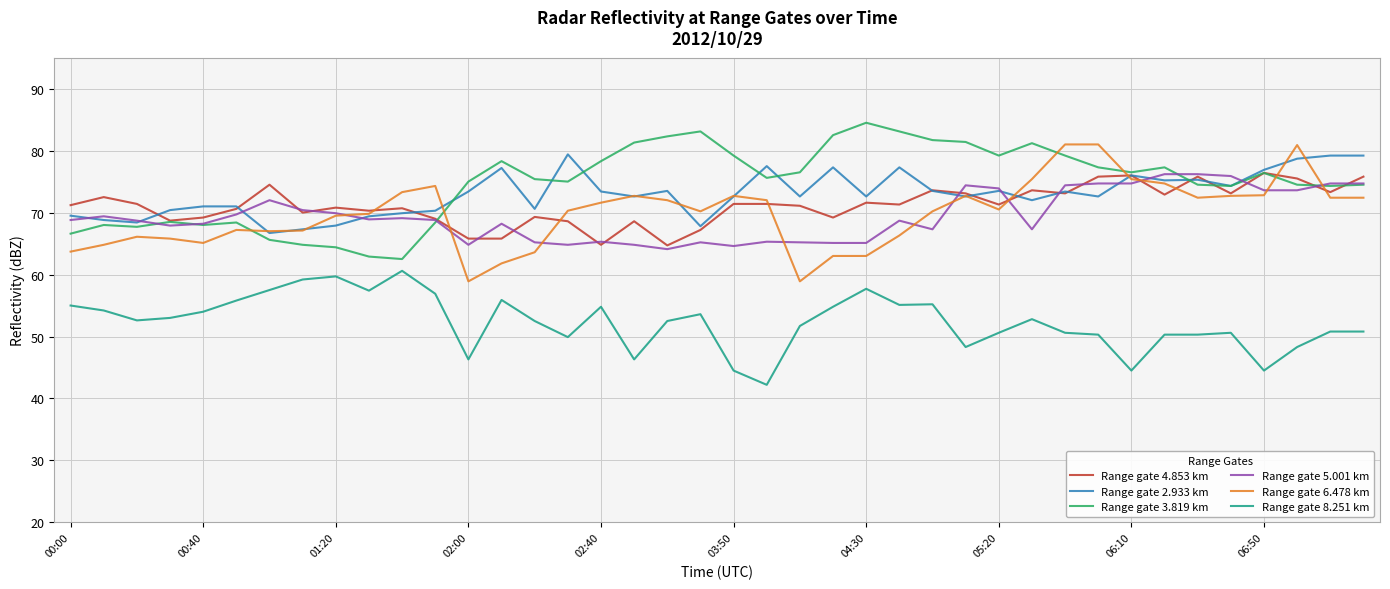

What is the maximum value for Range gate 6.478 km?

81.0